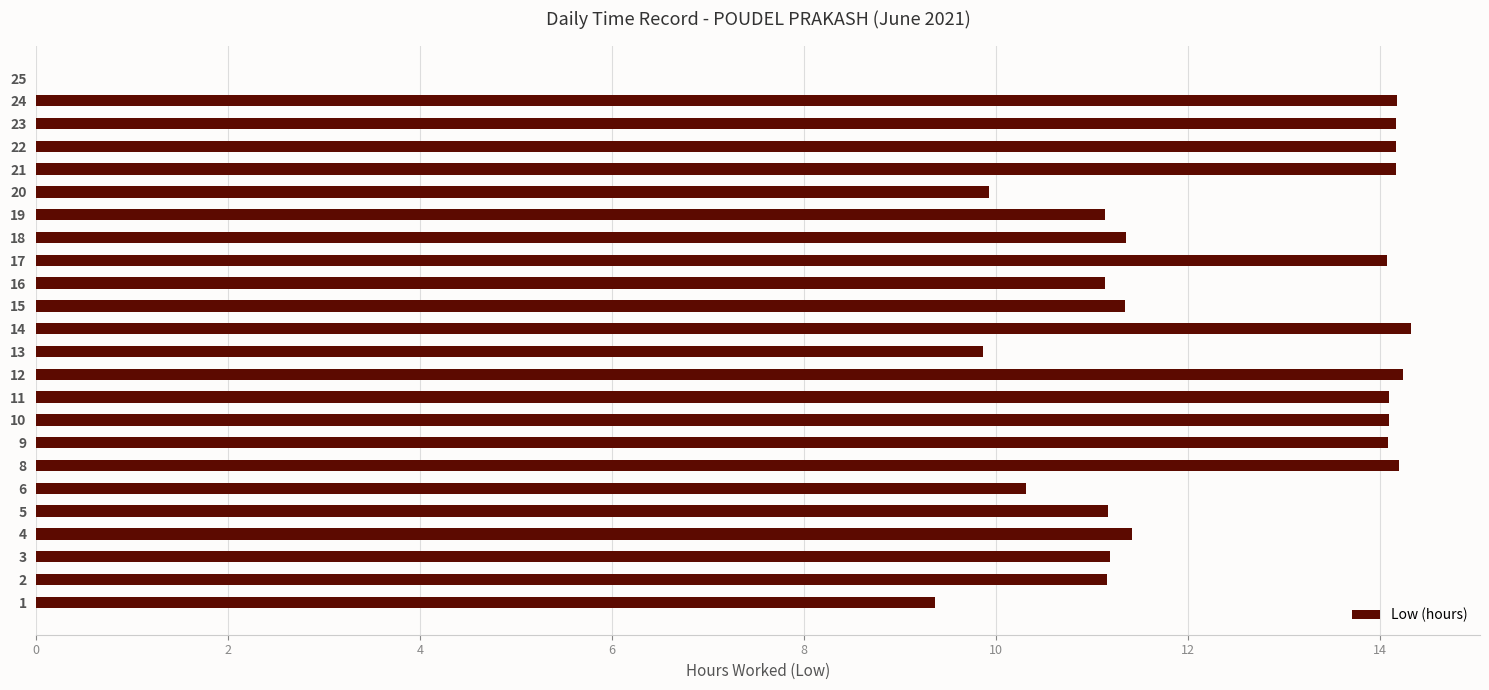

What is the greatest value displayed?

14.3